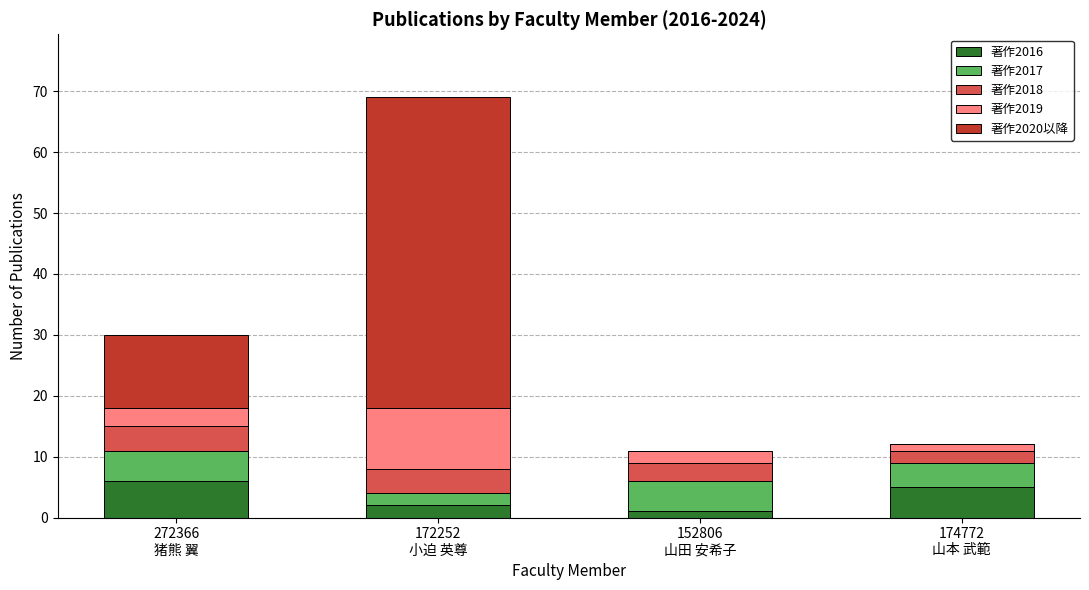

What is the total value across all series at 172252
小迫 英尊?

69